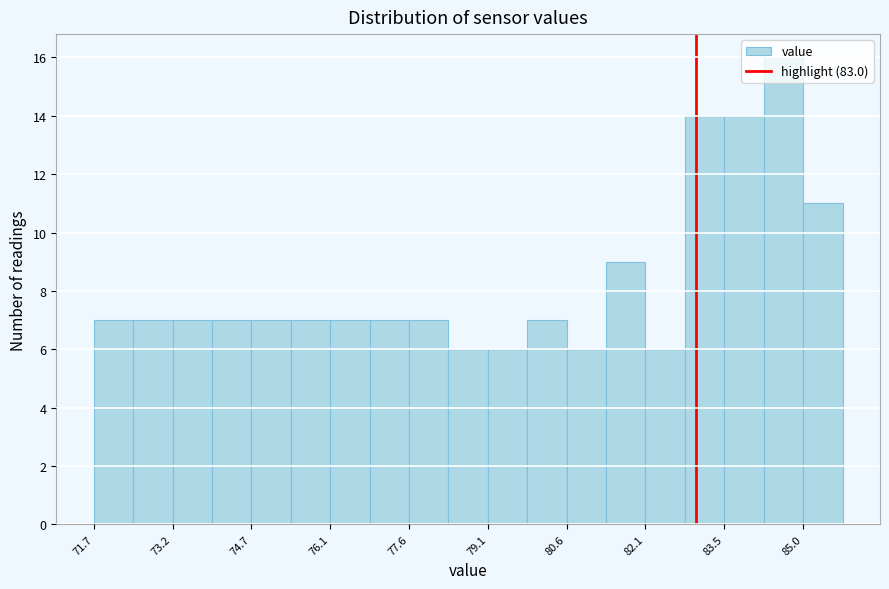

Around what value on the x-axis is the tallest bar? Give the approximate position of its centre, as read against the axis.

84.6